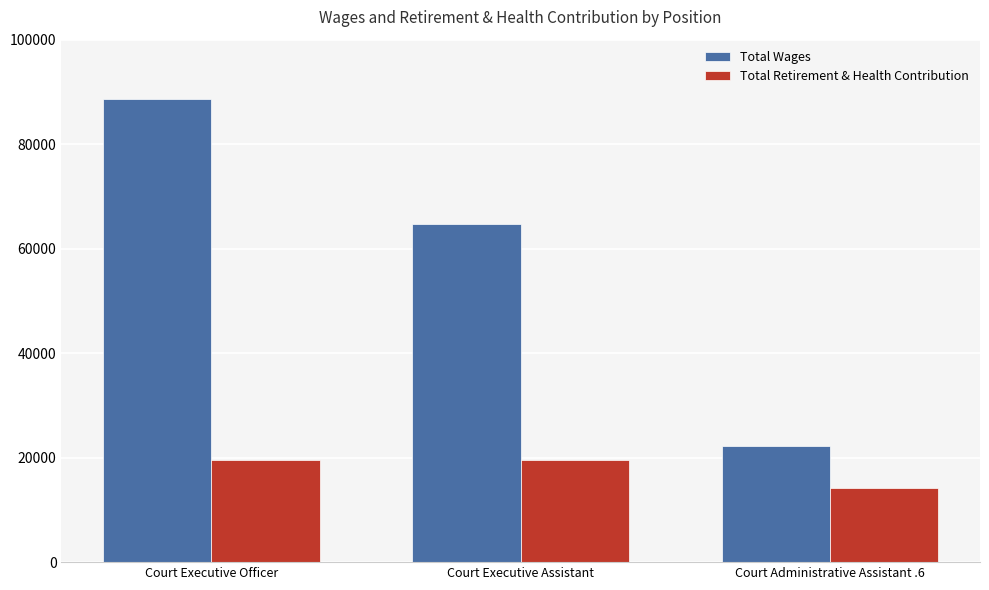

Which series has the largest range (max minus min)?

Total Wages